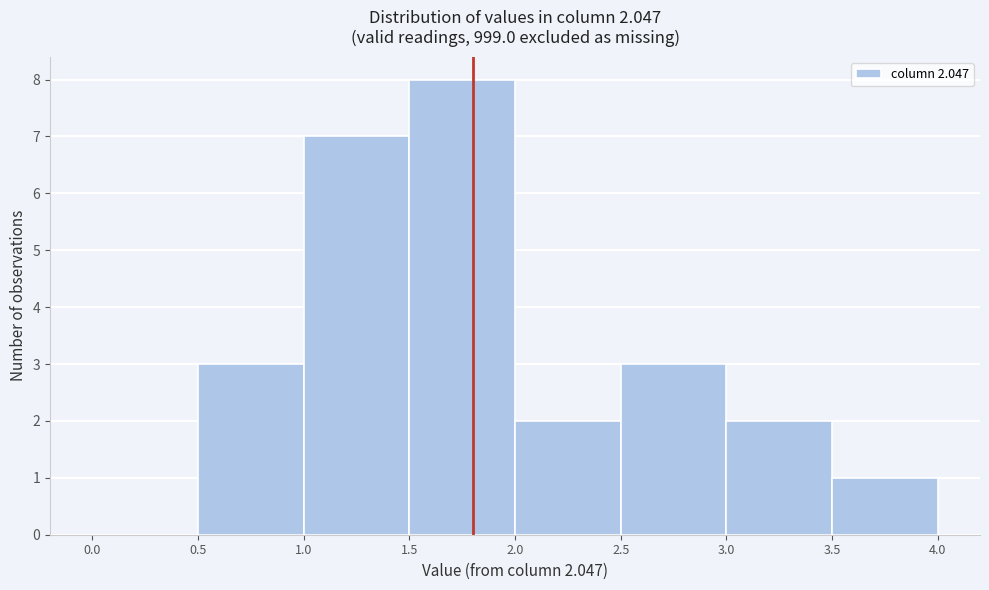

Reading left to right, list every bar in this chart as the range it spans on the x-axis followed by its height. The values are not printed on the chart, so give them approximately, as read against the axis.

0.0 to 0.5: 0
0.5 to 1.0: 3
1.0 to 1.5: 7
1.5 to 2.0: 8
2.0 to 2.5: 2
2.5 to 3.0: 3
3.0 to 3.5: 2
3.5 to 4.0: 1